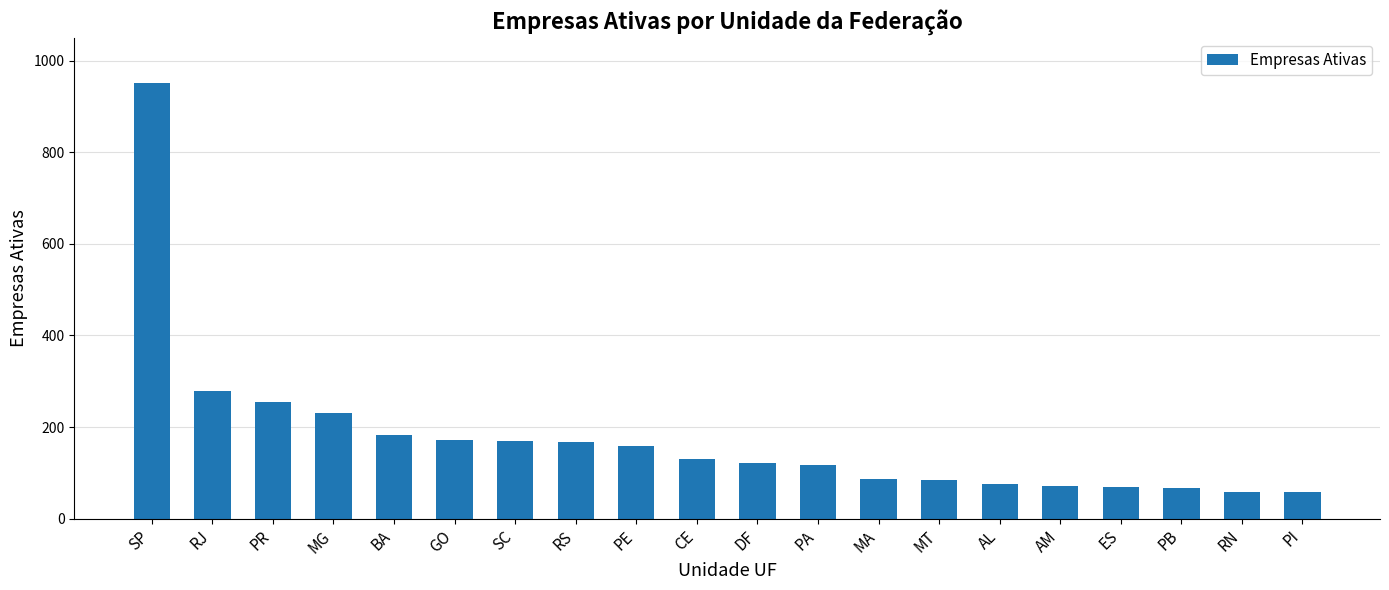

Count the number of data series in this chart.

1